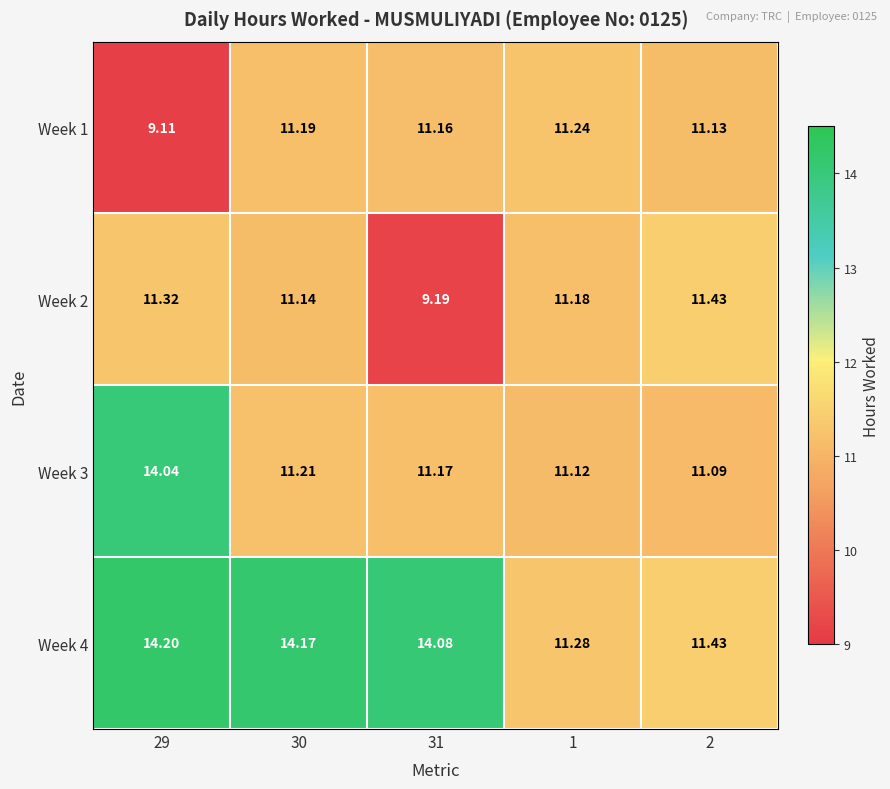

Is the value of Week 2 at 30 greater than the value of Week 3 at 2?

Yes